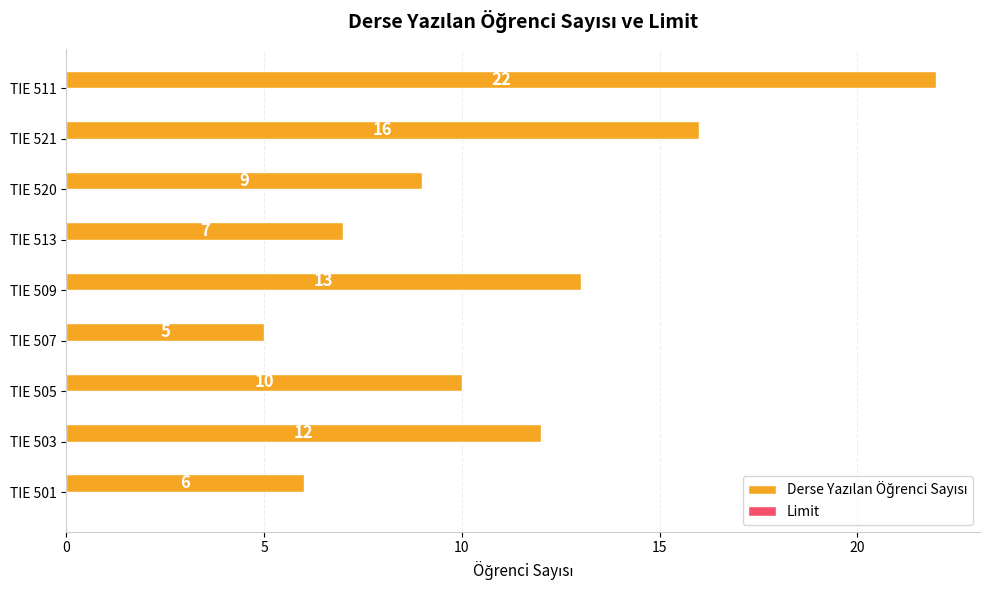

Which has a higher value, TIE 503 or TIE 513?

TIE 503